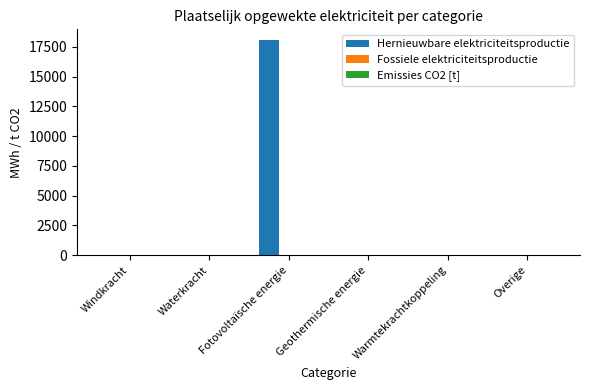

The Hernieuwbare elektriciteitsproductie series shows 0.0 at Windkracht. True or false?

True